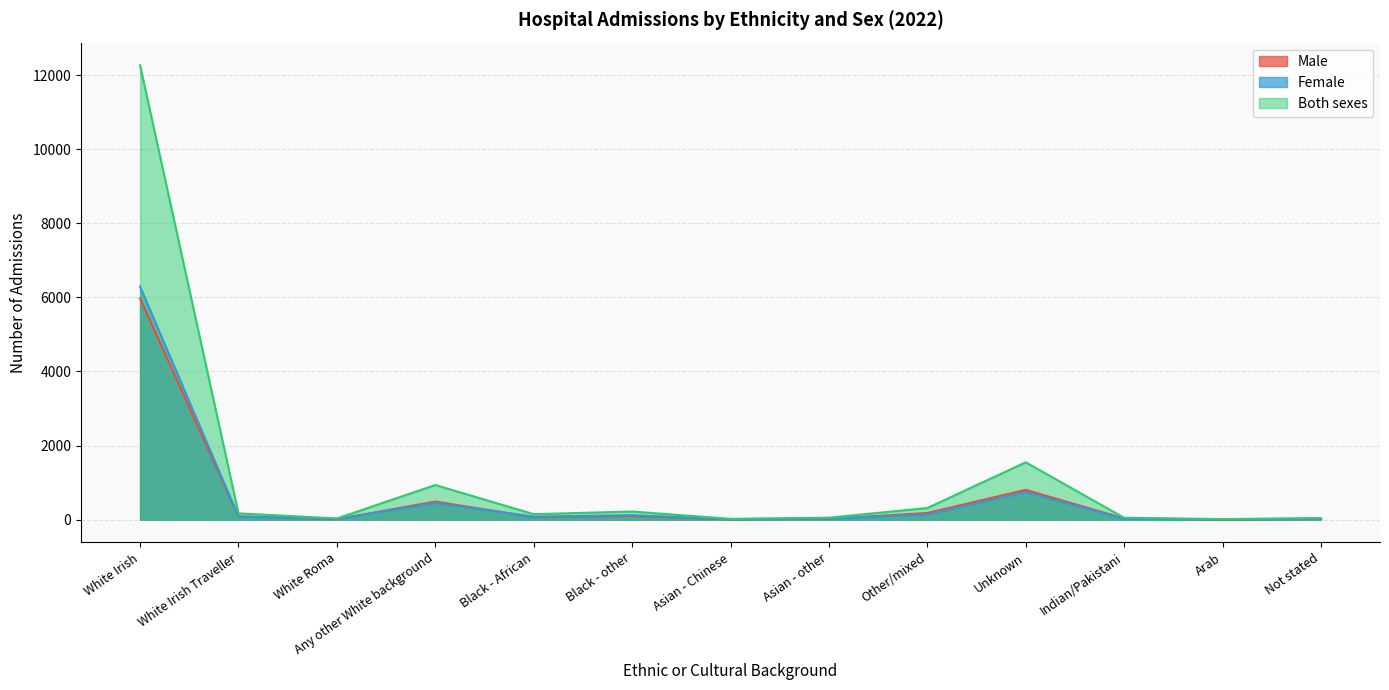

What is the minimum value shown in the chart?

6